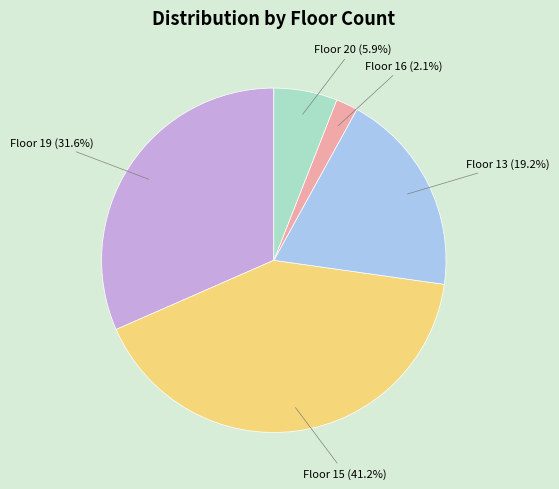

Count the number of slices in the pie.

5